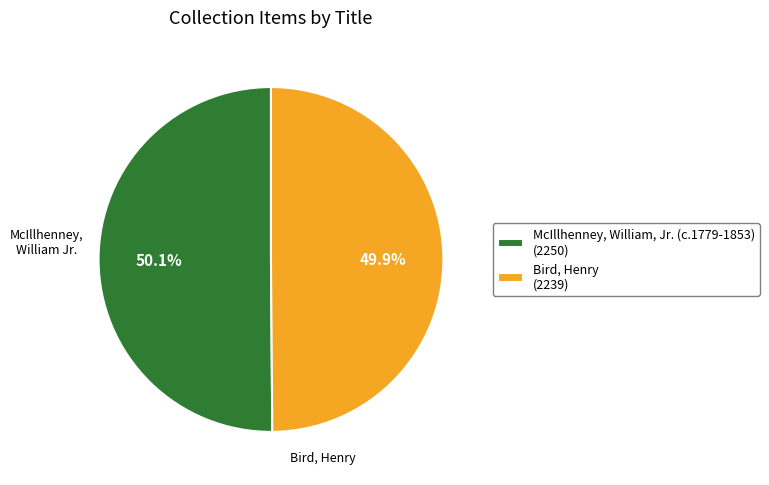

Approximately how many times larger is the value at McIllhenney, William, Jr. (c.1779-1853) compared to Bird, Henry?

1.0